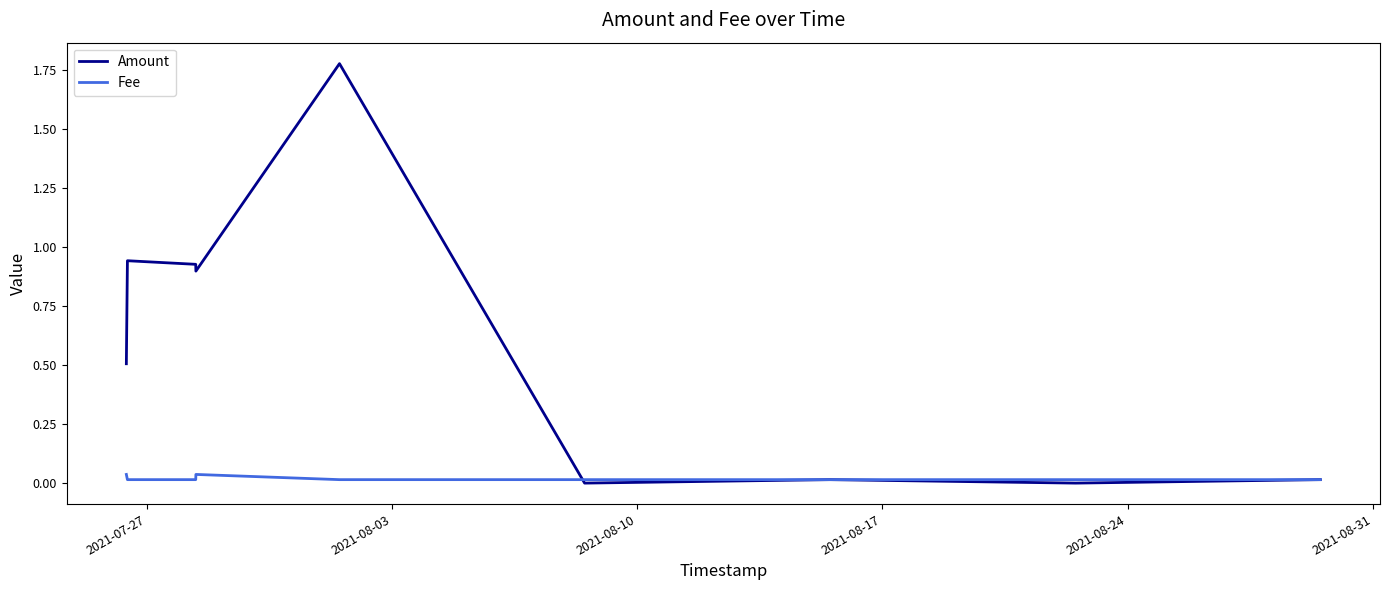

Which series has the largest total across all categories?

Amount